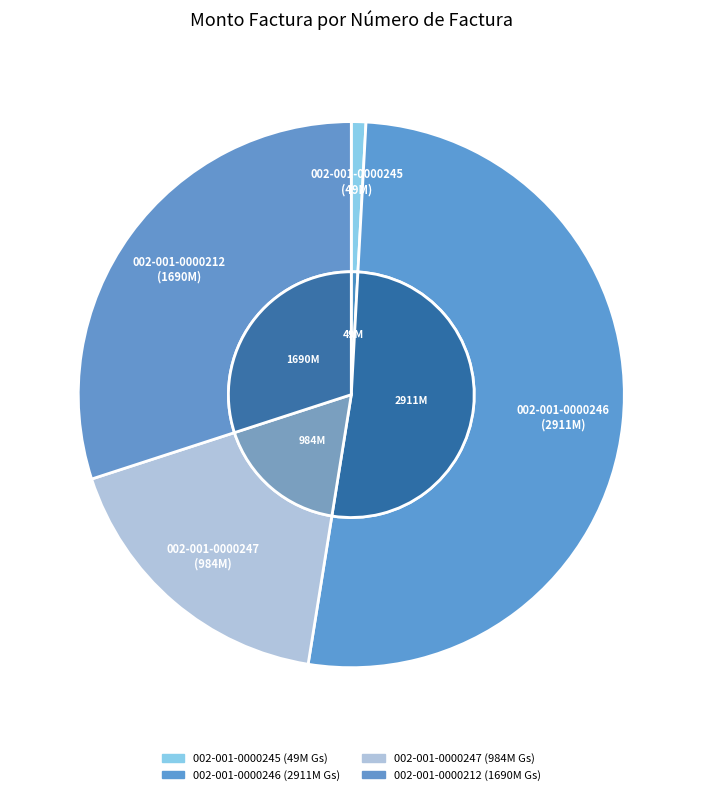

Which slice is the largest?

002-001-0000246